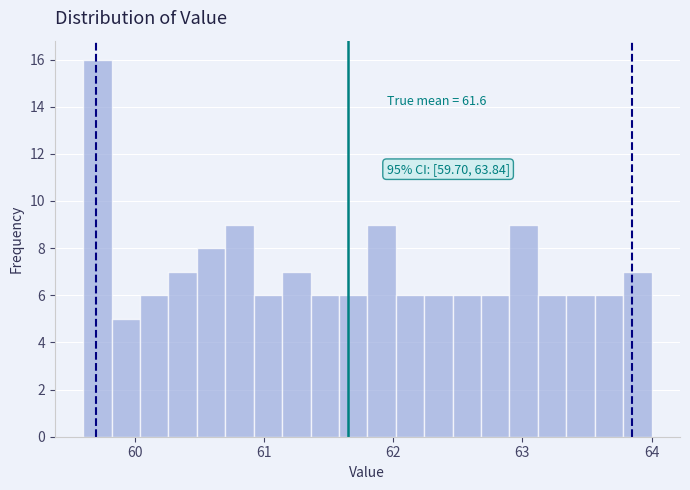

Around what value on the x-axis is the tallest bar? Give the approximate position of its centre, as read against the axis.

59.7